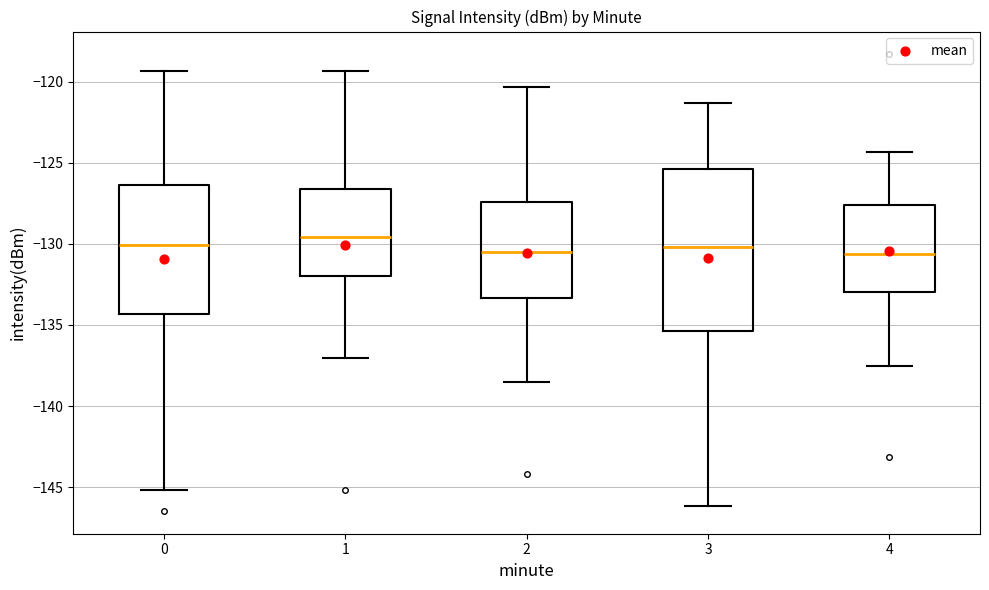

Comparing the boxes themselves (not the whiskers), which one is the tallest?

3